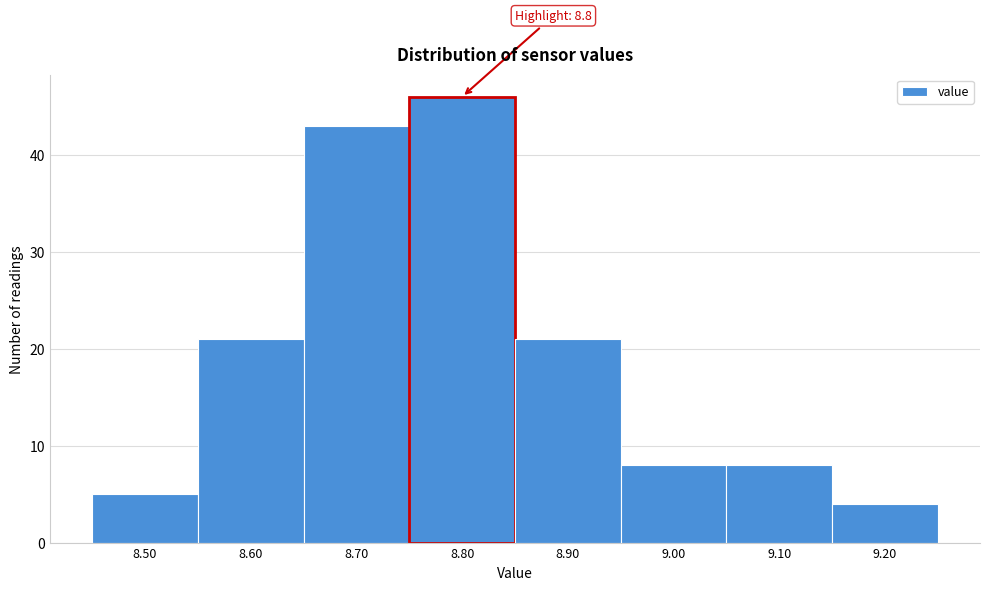

Over which range of the x-axis is the bar tallest?

8.75 to 8.85